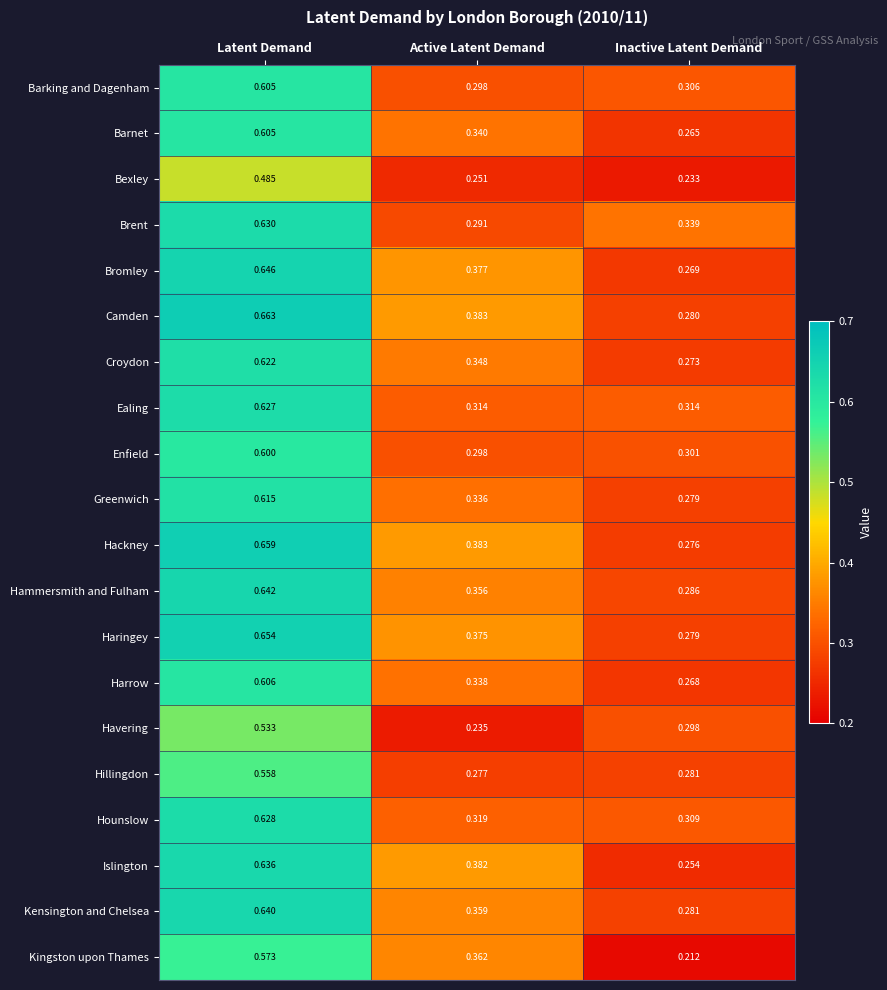

Rank the categories by Enfield value from highest to lowest.

Latent Demand, Inactive Latent Demand, Active Latent Demand